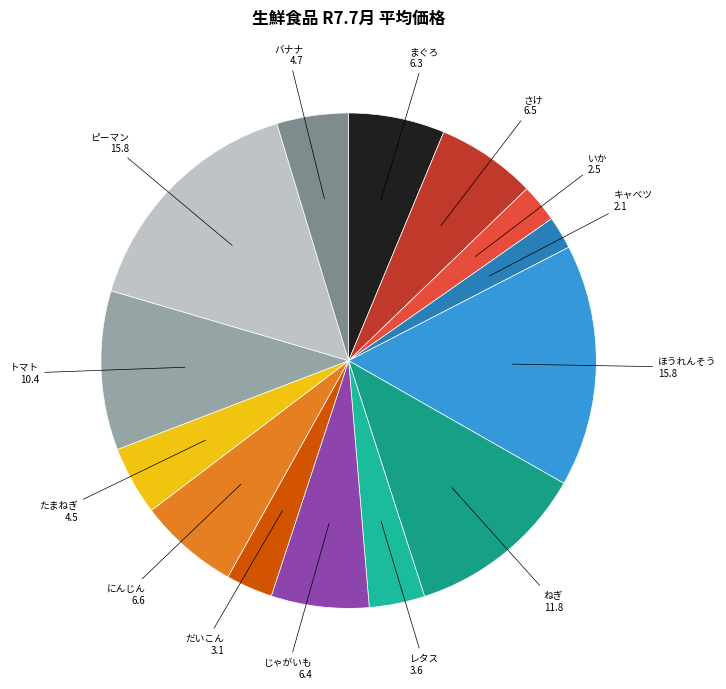

Is the sum of さけ and ほうれんそう greater than half?

No